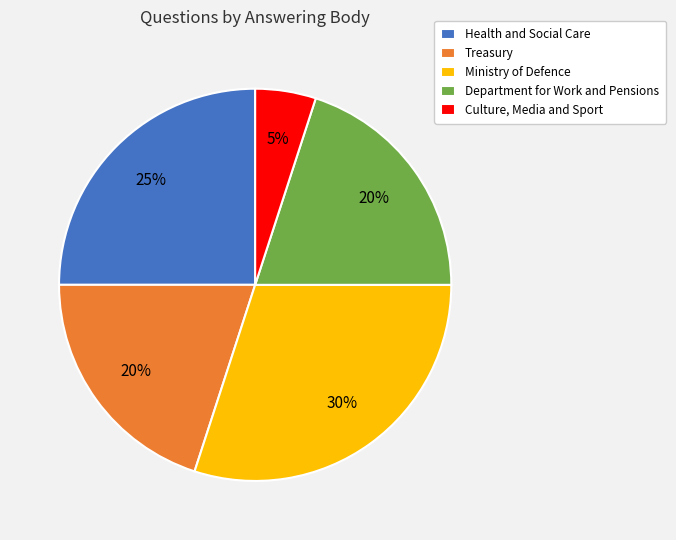

Is the sum of Treasury and Culture, Media and Sport greater than half?

No